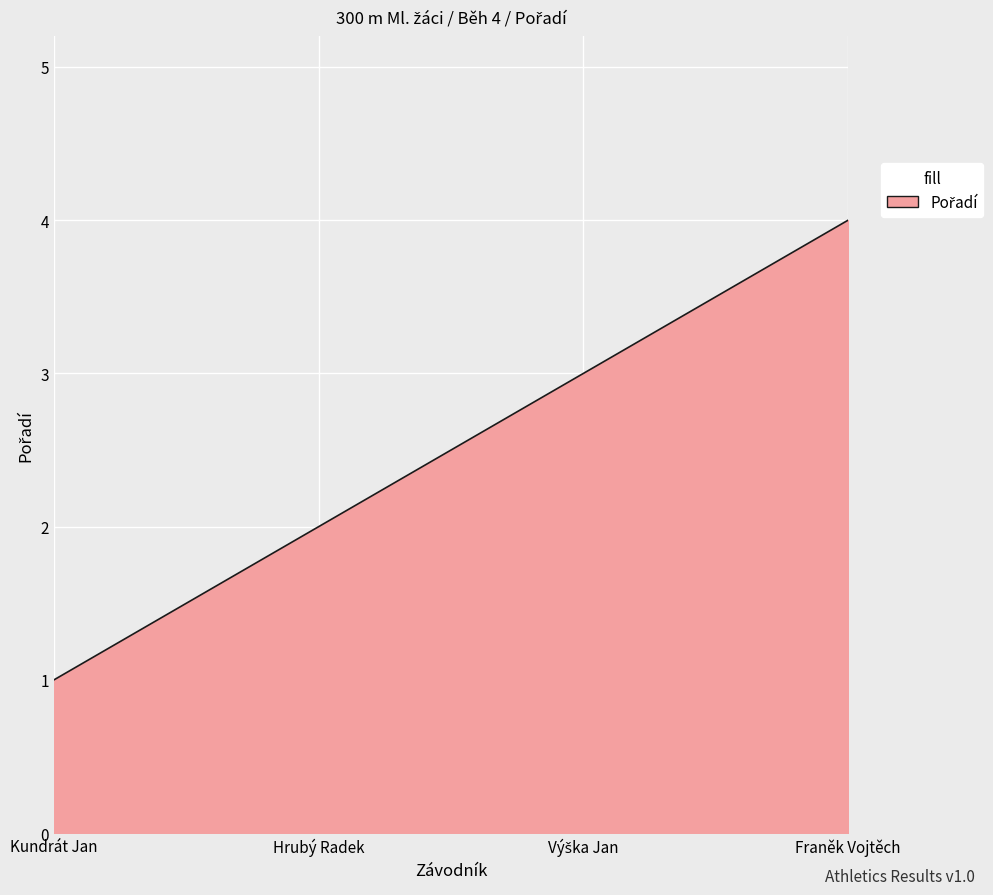

Which category has the lowest value across all series?

Kundrát Jan